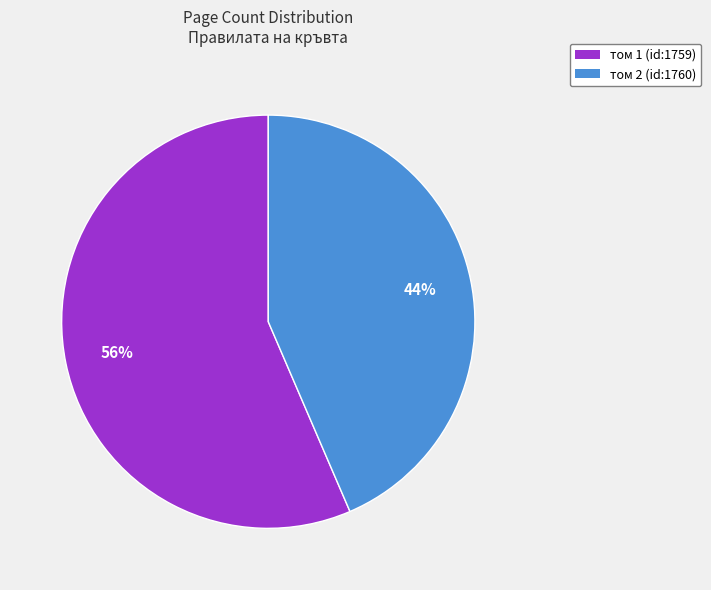

Rank the categories by value from highest to lowest.

том 1 (id:1759), том 2 (id:1760)